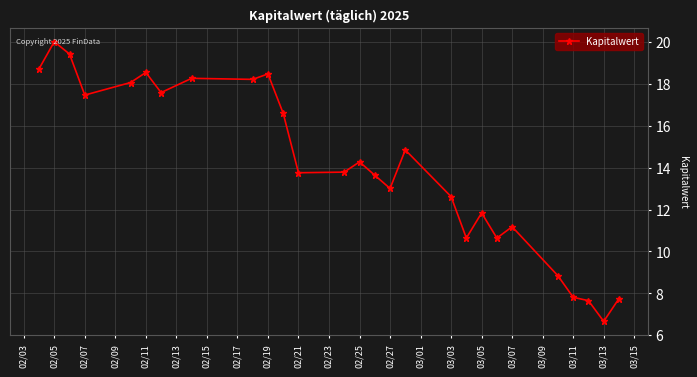

True or false: there are more than 0 points higher than both neighbors.

True